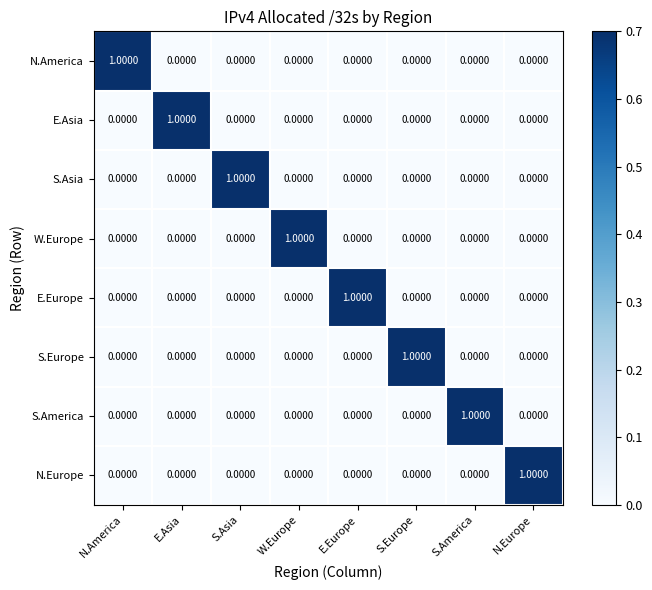

At how many categories does at least one series exceed 0?

8